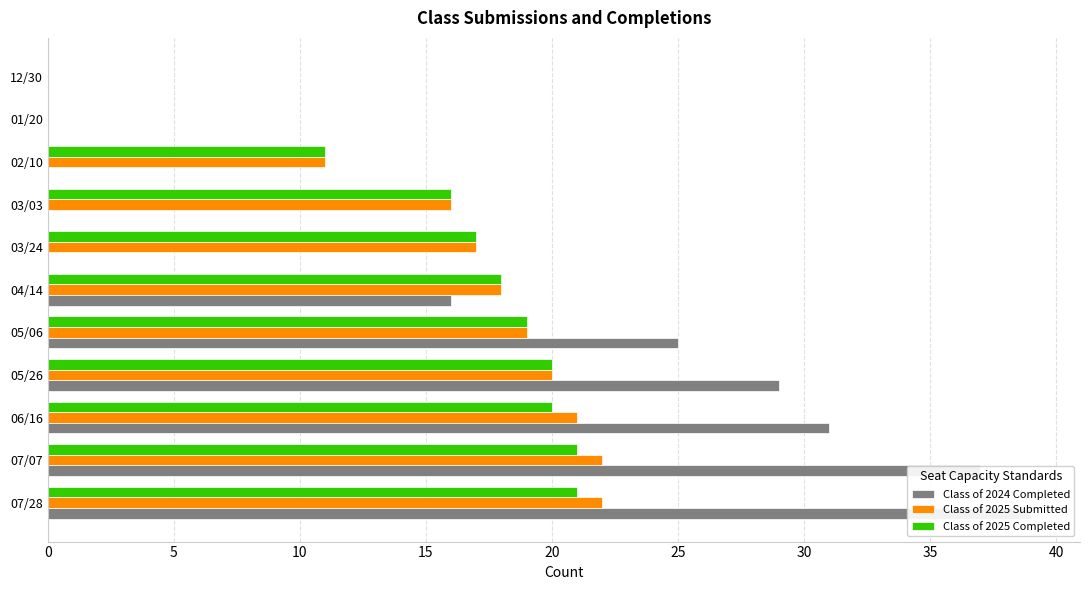

List the series in order of their overall mean, lowest first.

Class of 2025 Completed, Class of 2025 Submitted, Class of 2024 Completed